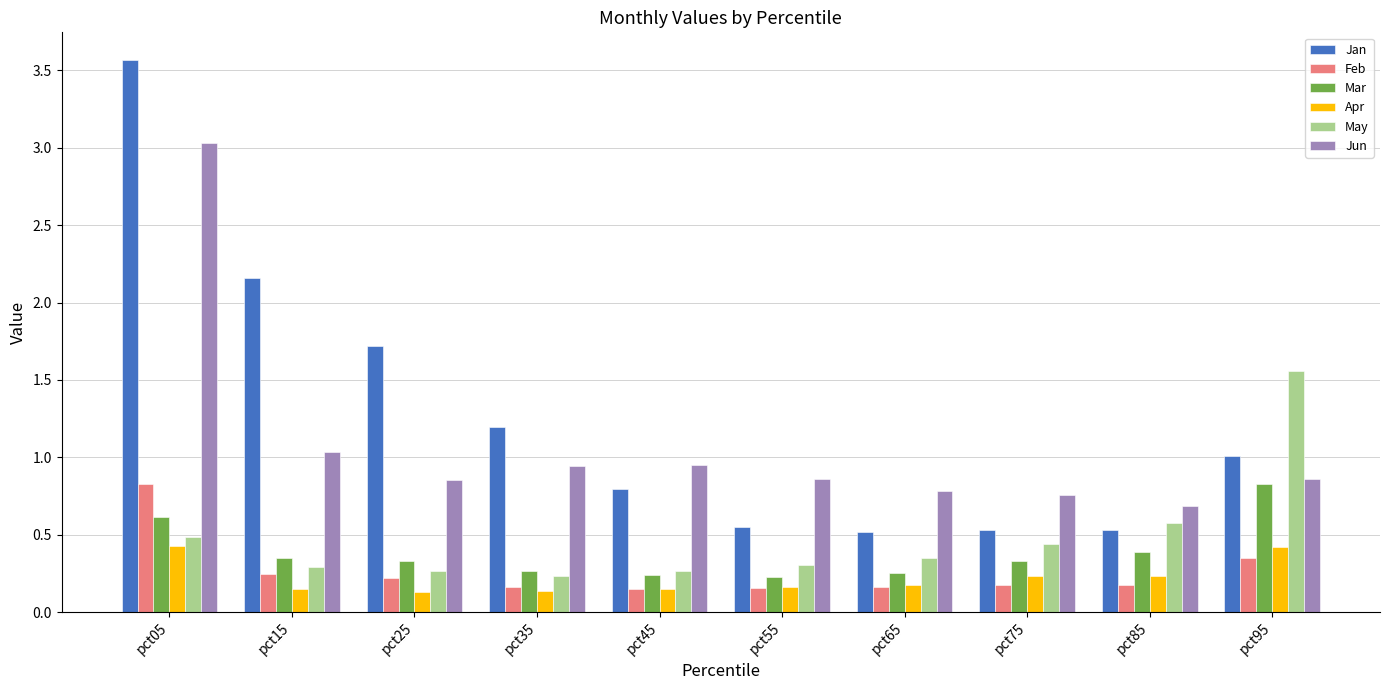

What is the greatest value displayed?

3.6